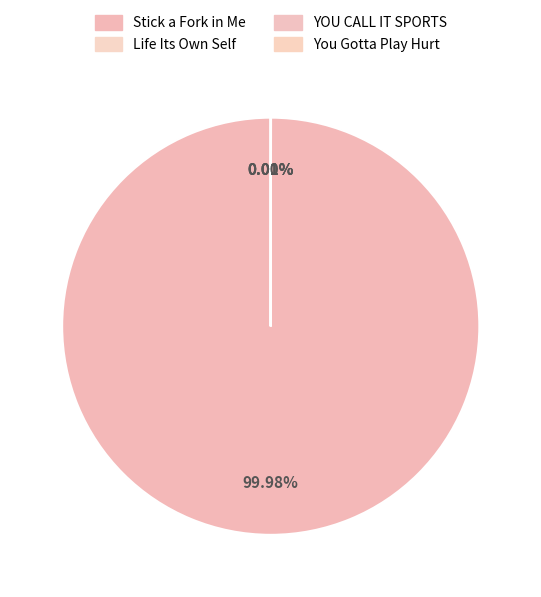

Which slice is the largest?

Stick a Fork in Me